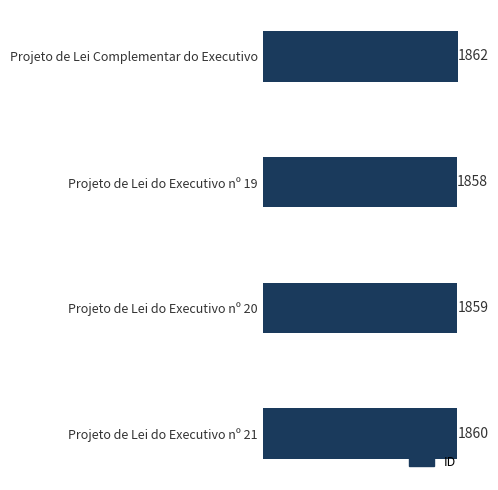

What is the ratio of the value at Projeto de Lei Complementar do Executivo to the value at Projeto de Lei do Executivo nº 21?

1.0